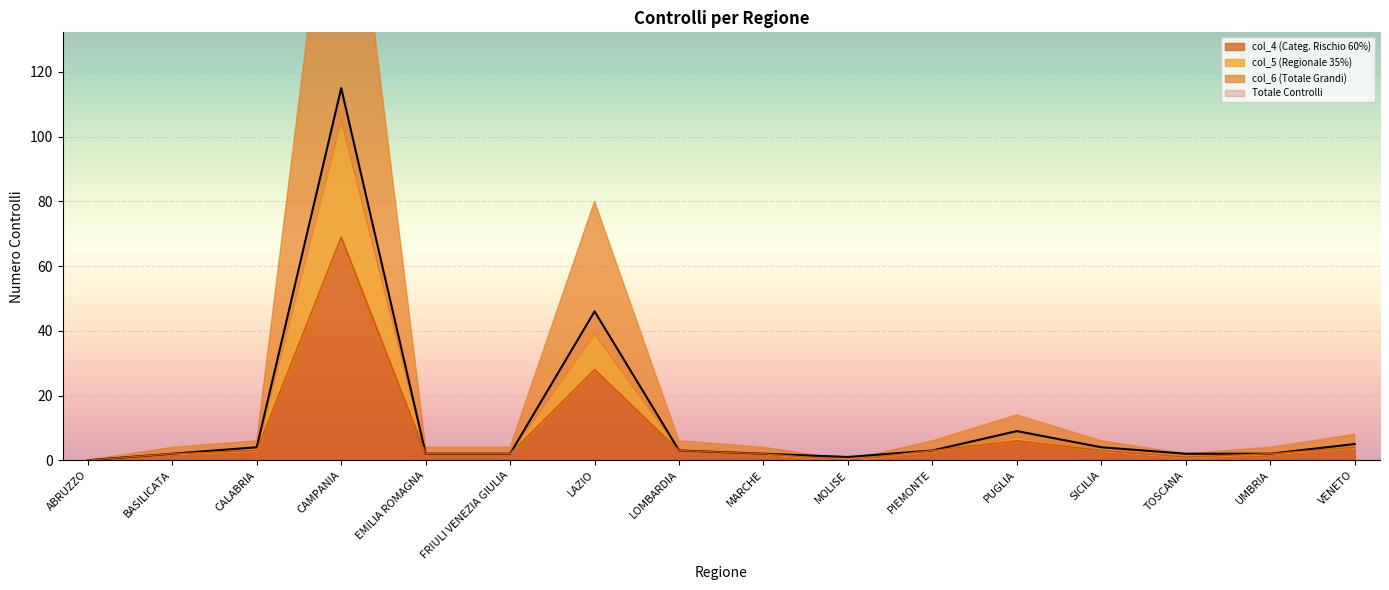

How many lines are shown in the chart?

2